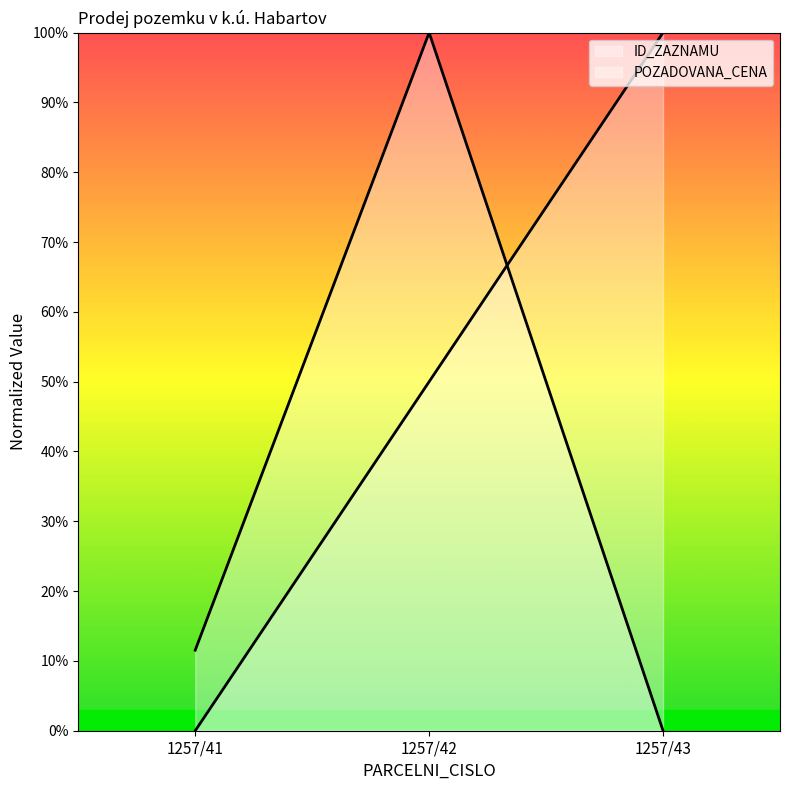

What is the value of the ID_ZAZNAMU point at the 2nd from the left?

50.0